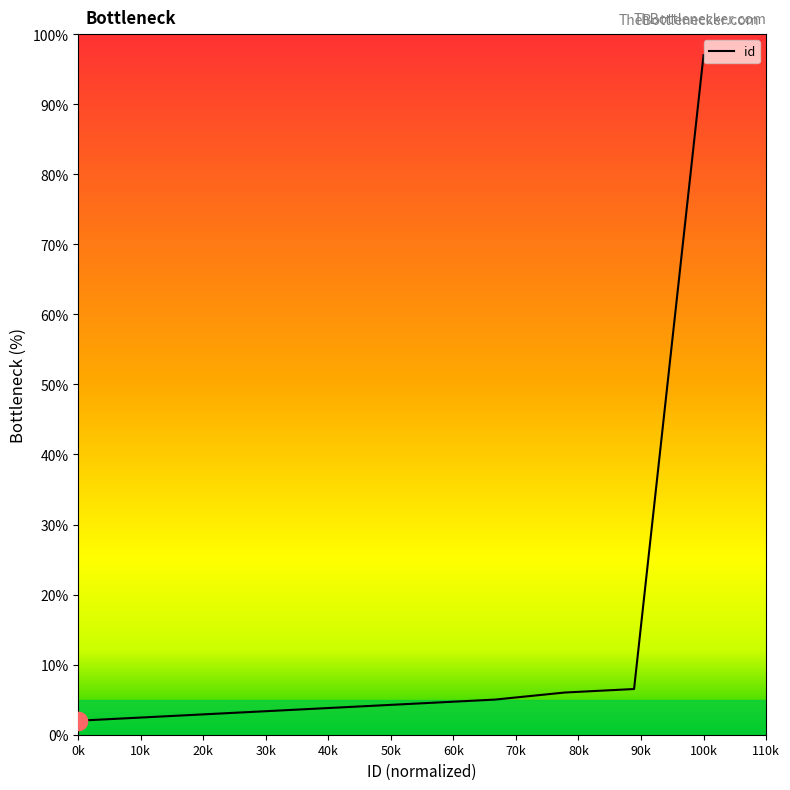

What is the greatest value displayed?

97.0